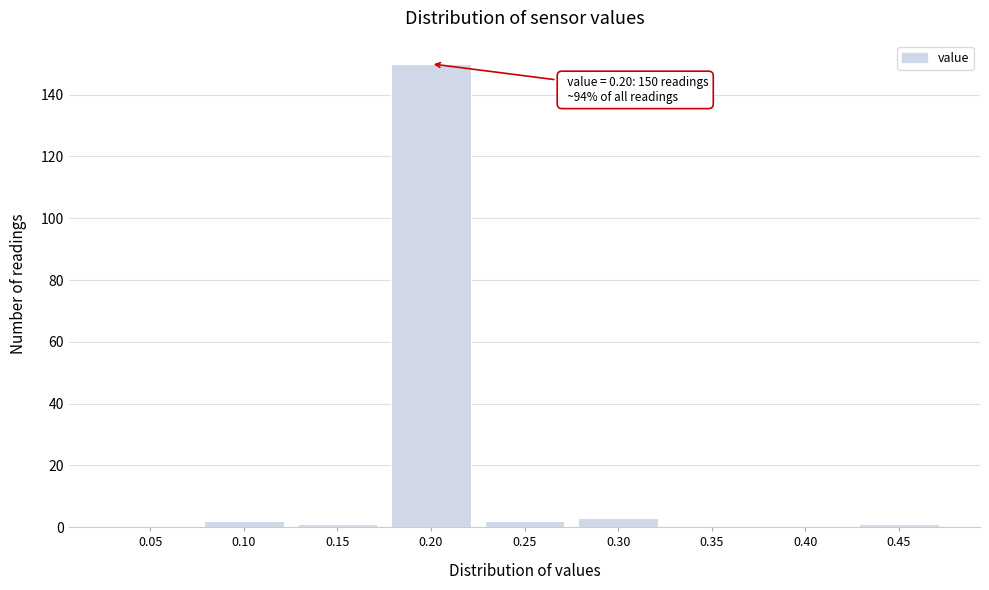

Reading right to left, extract all data points from this chart.

0.45=1	0.40=0	0.35=0	0.30=3	0.25=2	0.20=150	0.15=1	0.10=2	0.05=0